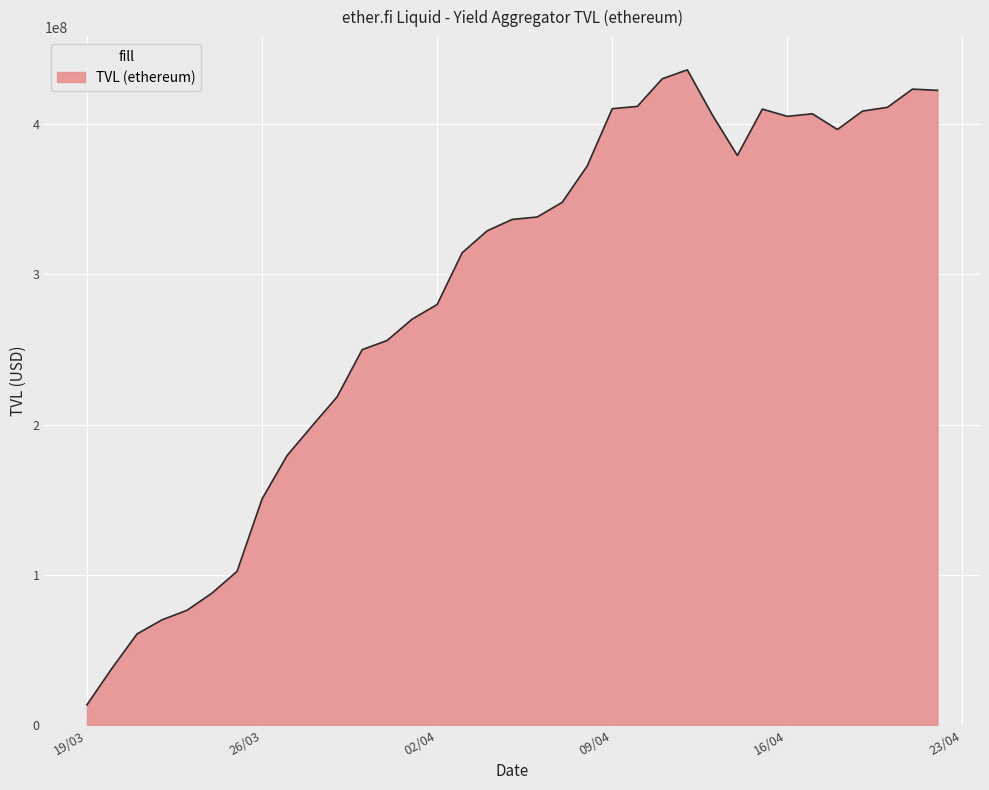

What is the greatest value displayed?

436202780.6